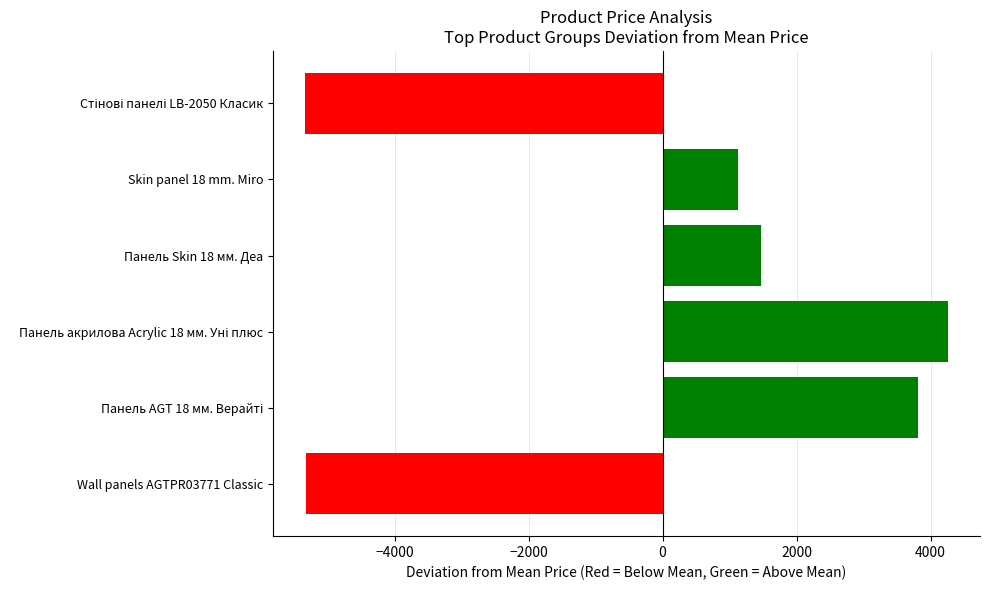

How many negative values are there?

2